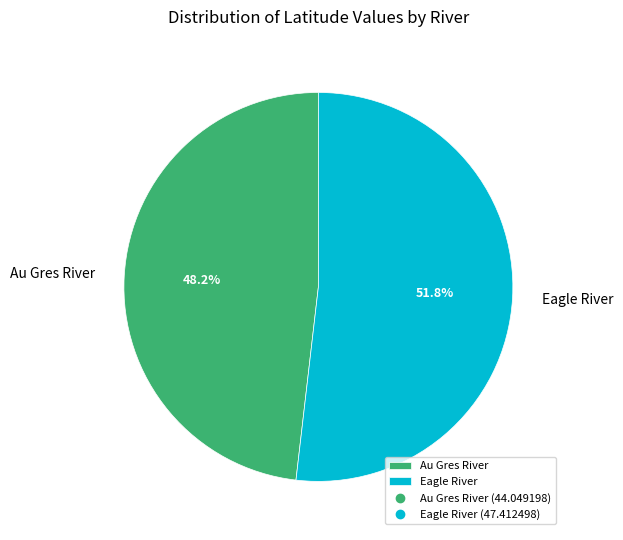

What is the largest slice in the pie chart?

Eagle River